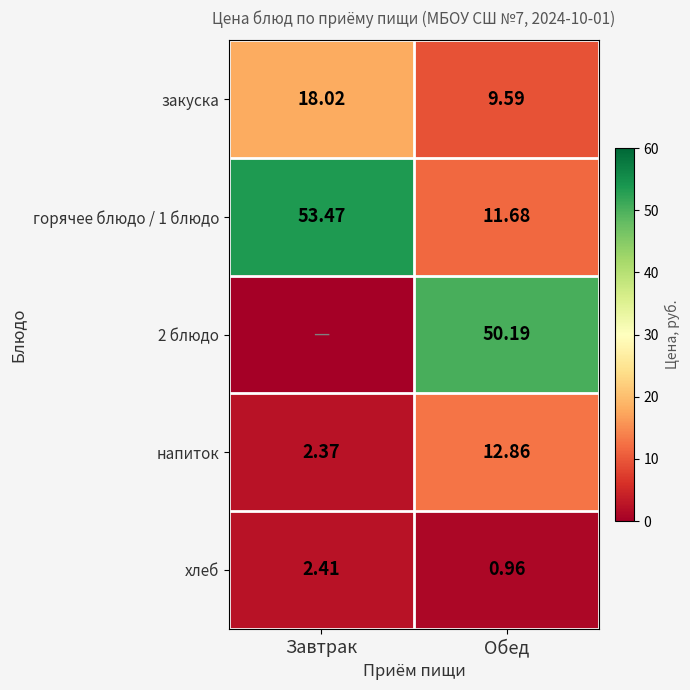

Rank the series at Обед from lowest to highest value.

хлеб, закуска, горячее блюдо / 1 блюдо, напиток, 2 блюдо